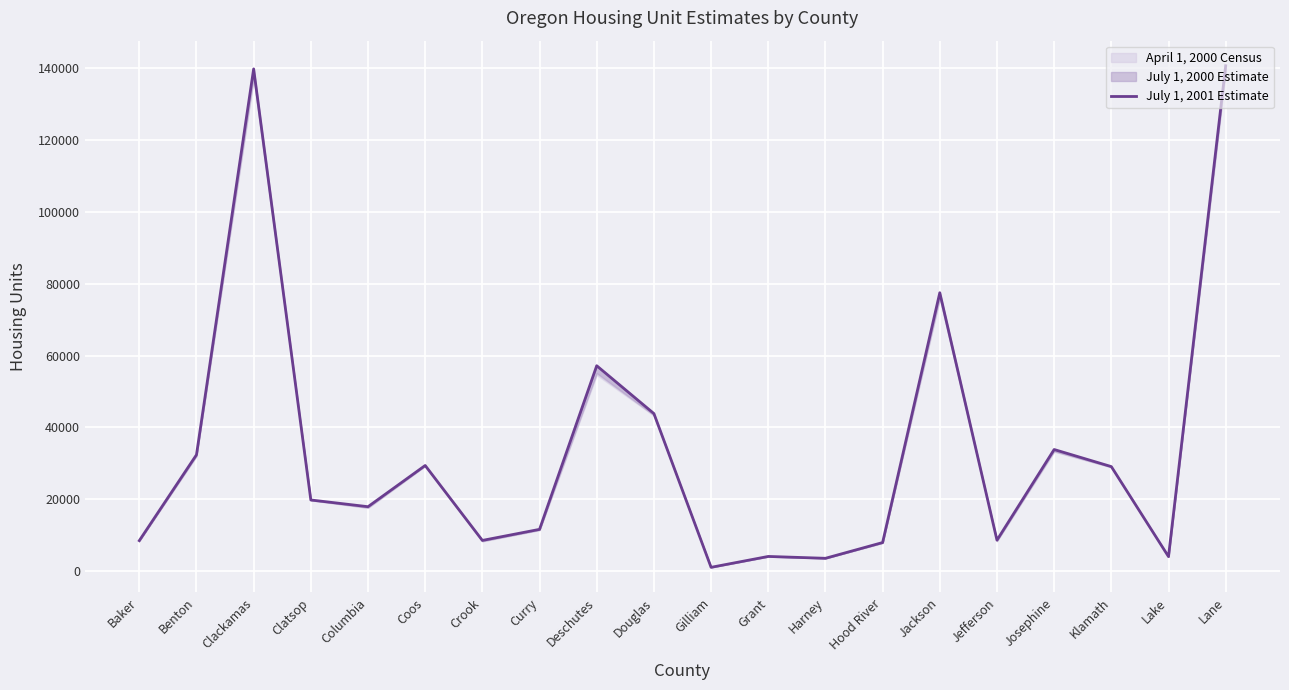

What is the sum of all values?

679158